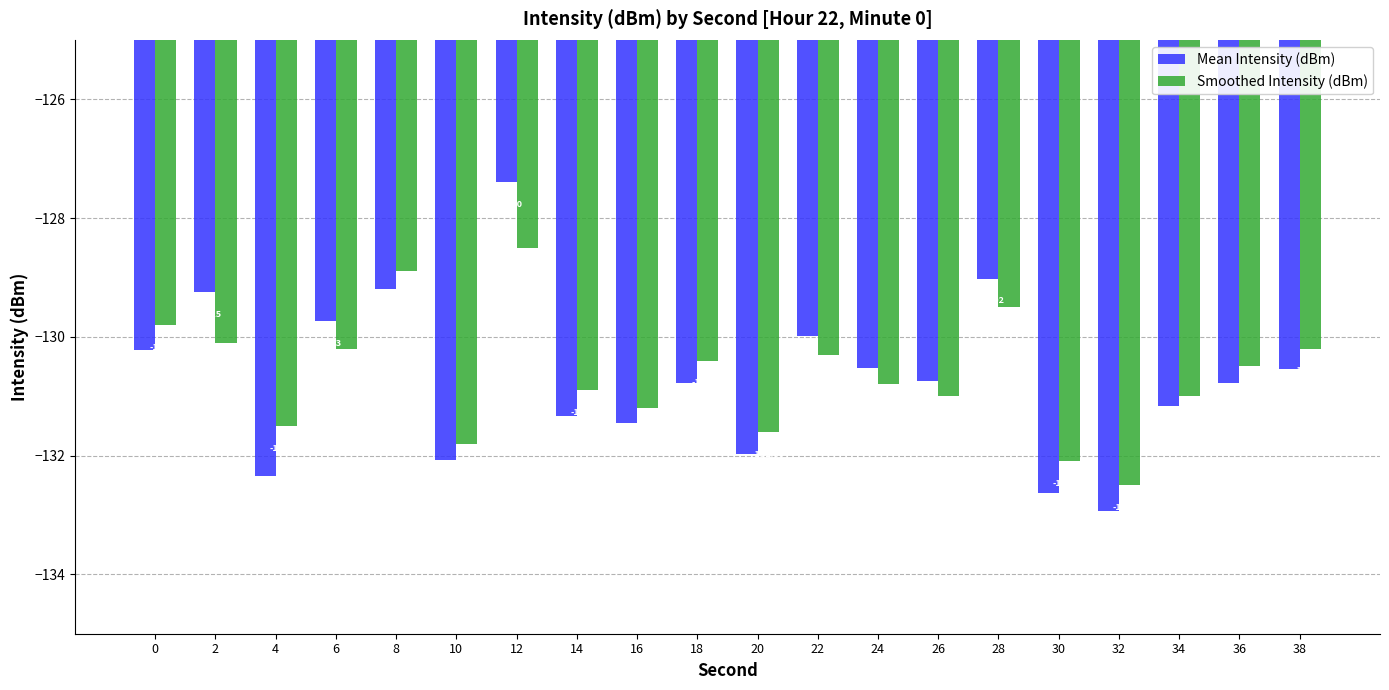

Rank the series by their maximum value, from lowest to highest.

Smoothed Intensity (dBm), Mean Intensity (dBm)